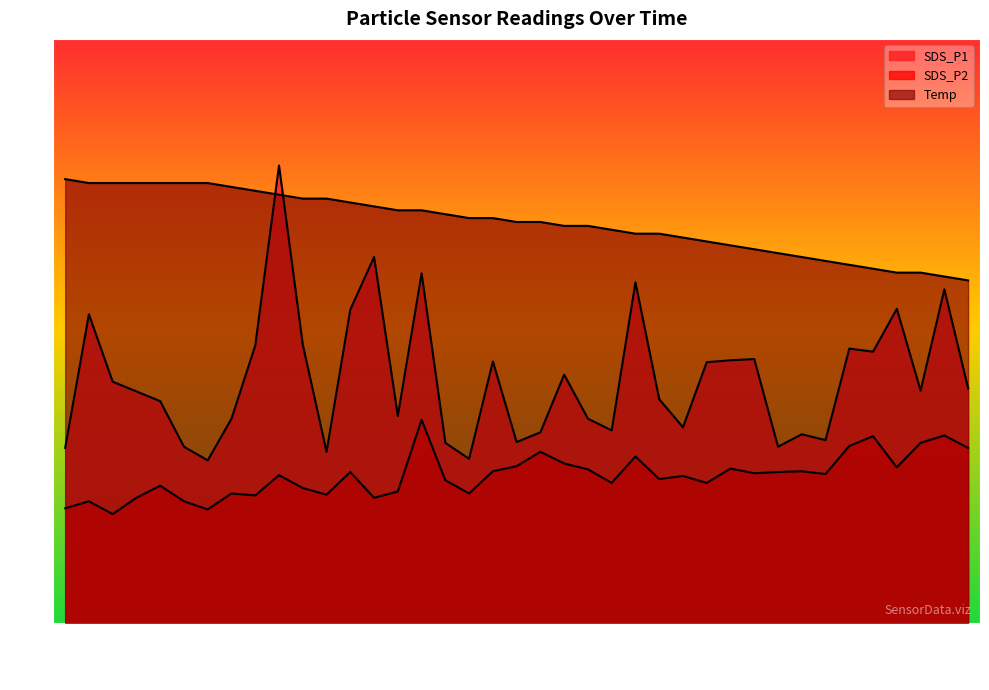

The value of SDS_P2 at 01:23 is 5.7. True or false?

False